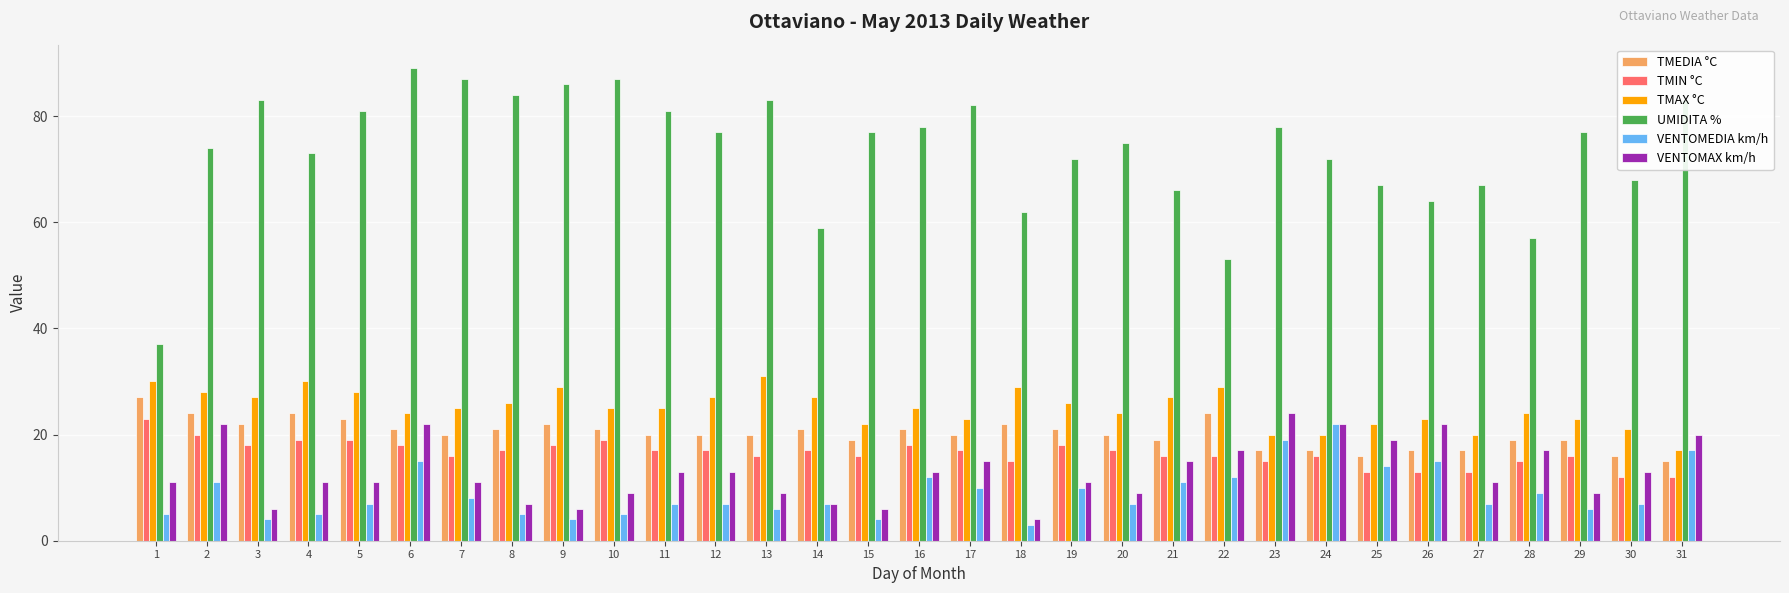

Reading right to left, list all the values displayed in this chart.

TMEDIA °C: 15	16	19	19	17	17	16	17	17	24	19	20	21	22	20	21	19	21	20	20	20	21	22	21	20	21	23	24	22	24	27
TMIN °C: 12	12	16	15	13	13	13	16	15	16	16	17	18	15	17	18	16	17	16	17	17	19	18	17	16	18	19	19	18	20	23
TMAX °C: 17	21	23	24	20	23	22	20	20	29	27	24	26	29	23	25	22	27	31	27	25	25	29	26	25	24	28	30	27	28	30
UMIDITA %: 83	68	77	57	67	64	67	72	78	53	66	75	72	62	82	78	77	59	83	77	81	87	86	84	87	89	81	73	83	74	37
VENTOMEDIA km/h: 17	7	6	9	7	15	14	22	19	12	11	7	10	3	10	12	4	7	6	7	7	5	4	5	8	15	7	5	4	11	5
VENTOMAX km/h: 20	13	9	17	11	22	19	22	24	17	15	9	11	4	15	13	6	7	9	13	13	9	6	7	11	22	11	11	6	22	11